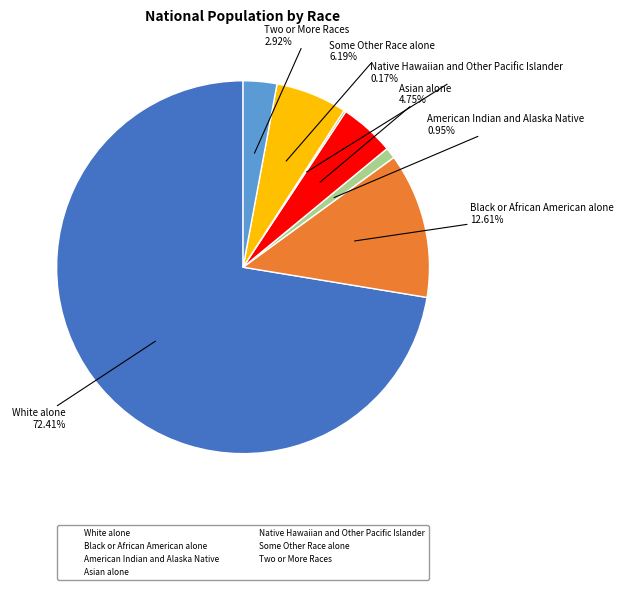

Between American Indian and Alaska Native and Some Other Race alone, which is larger?

Some Other Race alone